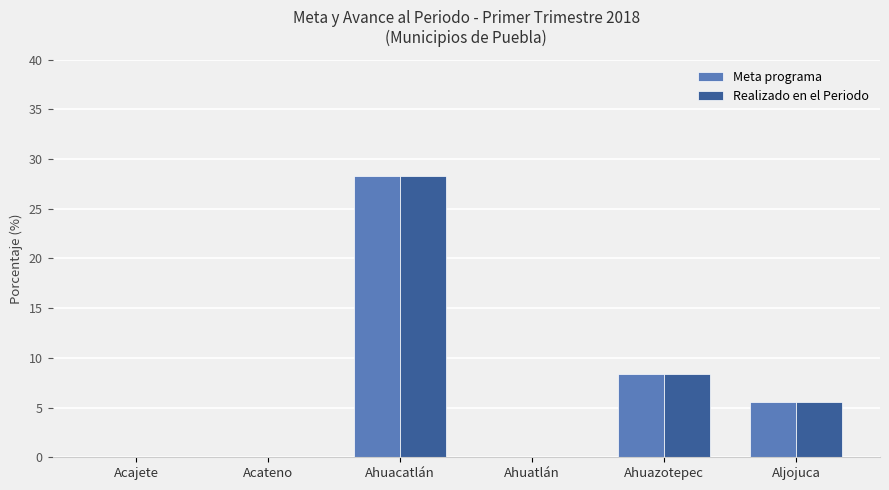

At which label does Meta programa reach its peak?

Ahuacatlán